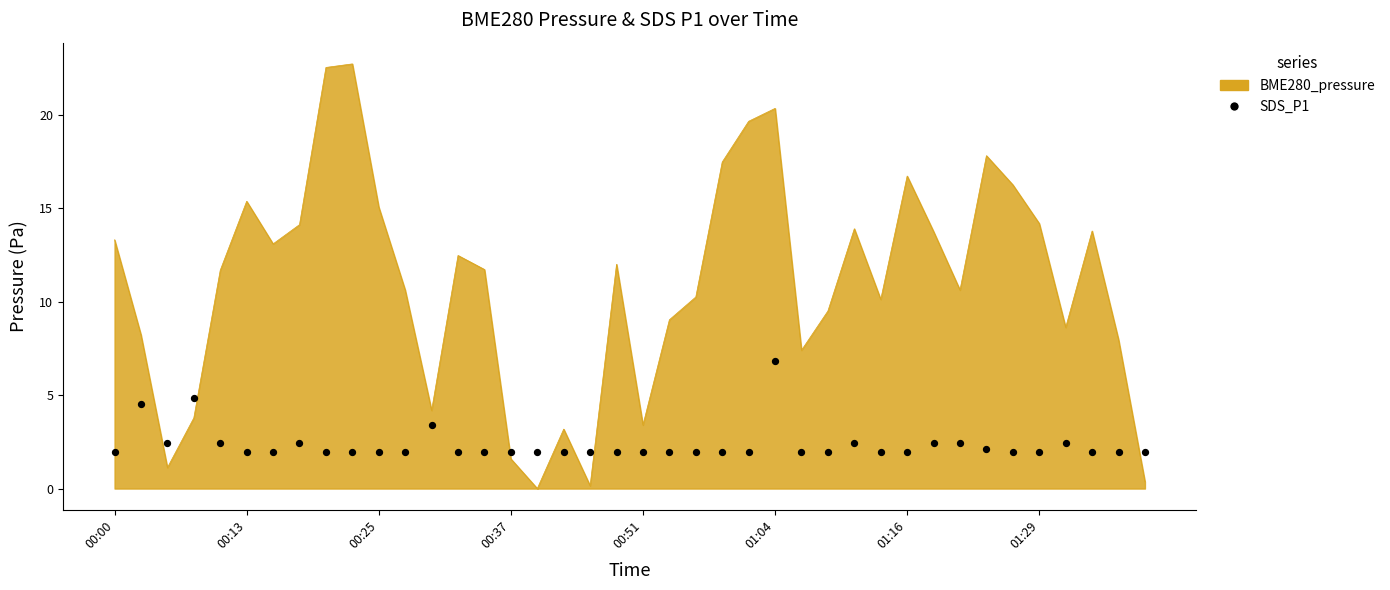

Approximately how many times larger is the value at 33 compared to 24?

1.1